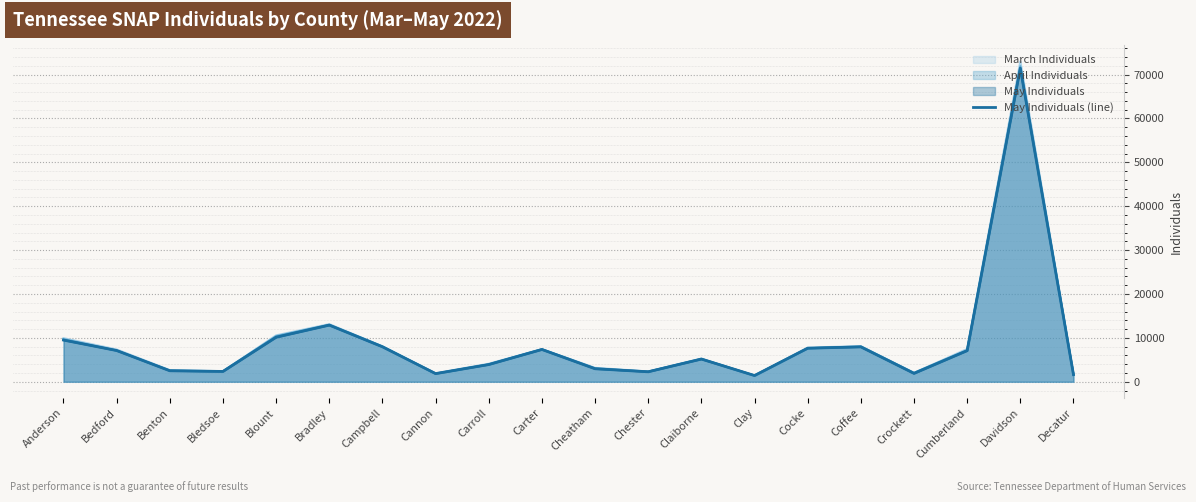

What is the change in value from Bledsoe to Carter?

+5002